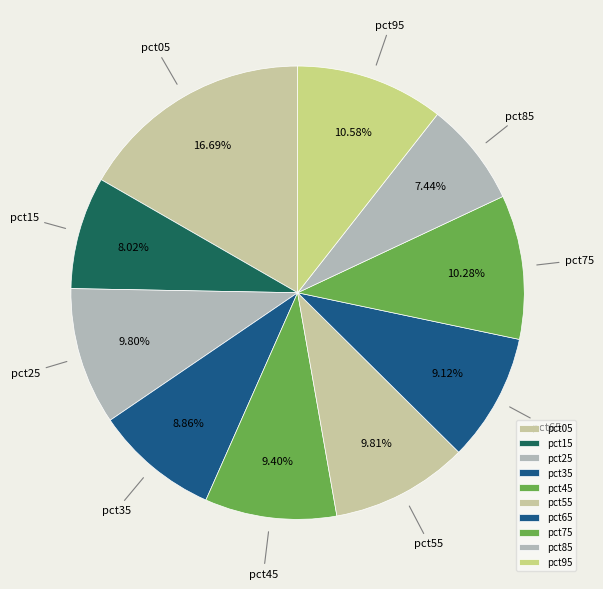

What percentage is NOT represented by pct85?

92.6%